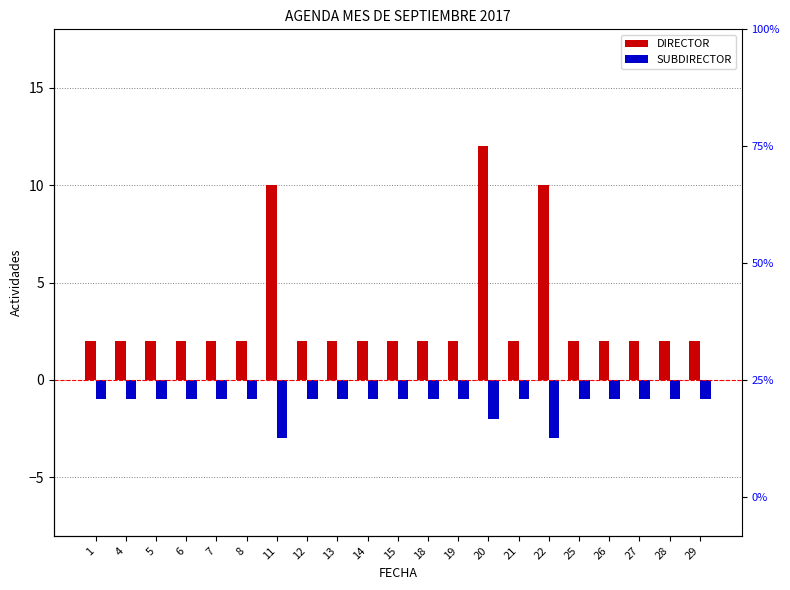

At which label is SUBDIRECTOR closest to -2?

20